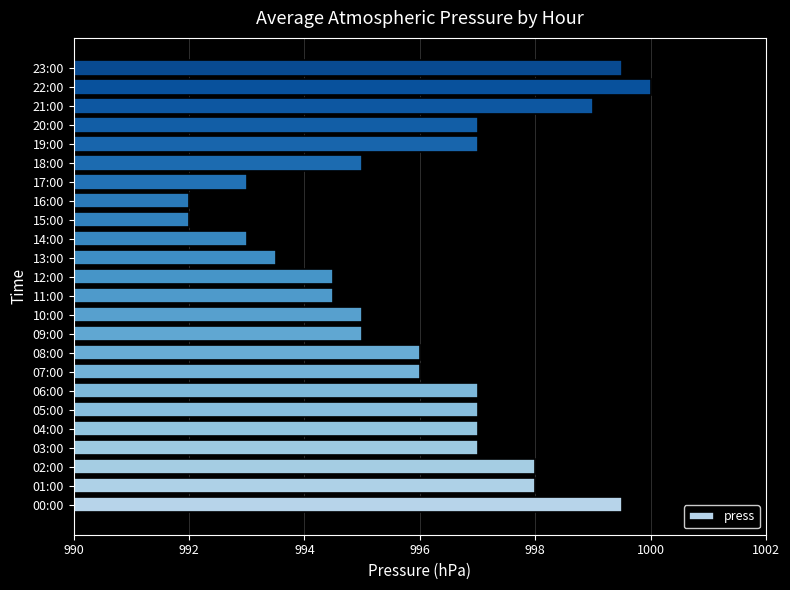

What is the ratio of the value at 06:00 to the value at 19:00?

1.0